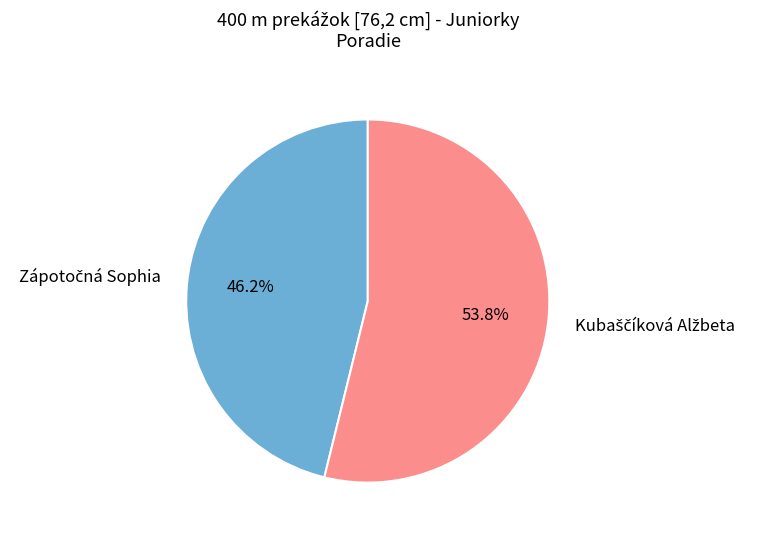

Is there any slice that represents more than half of the pie?

Yes